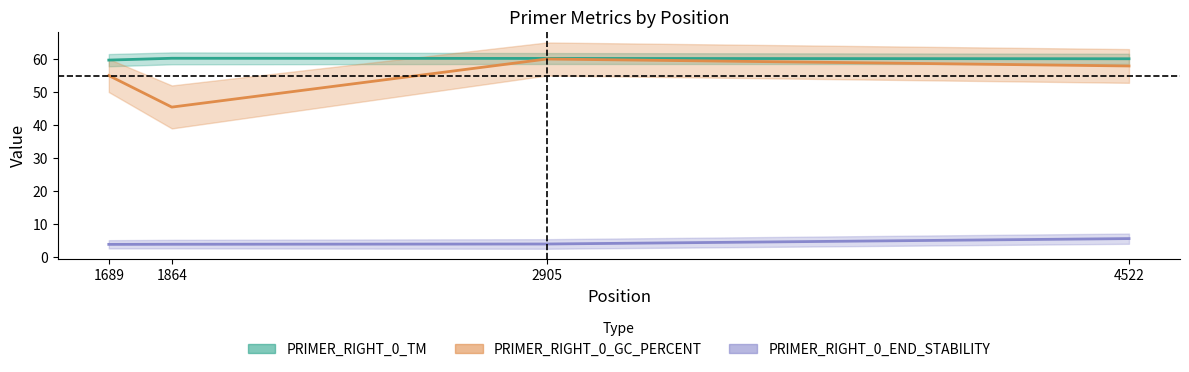

Where does the PRIMER_RIGHT_0_END_STABILITY series first go above 4?

2905